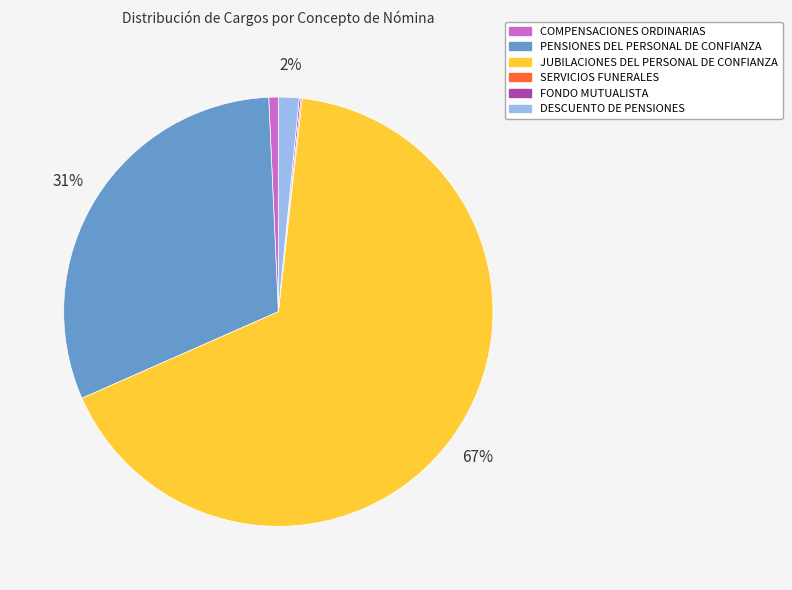

To the nearest percent, what portion does COMPENSACIONES ORDINARIAS represent?

1%